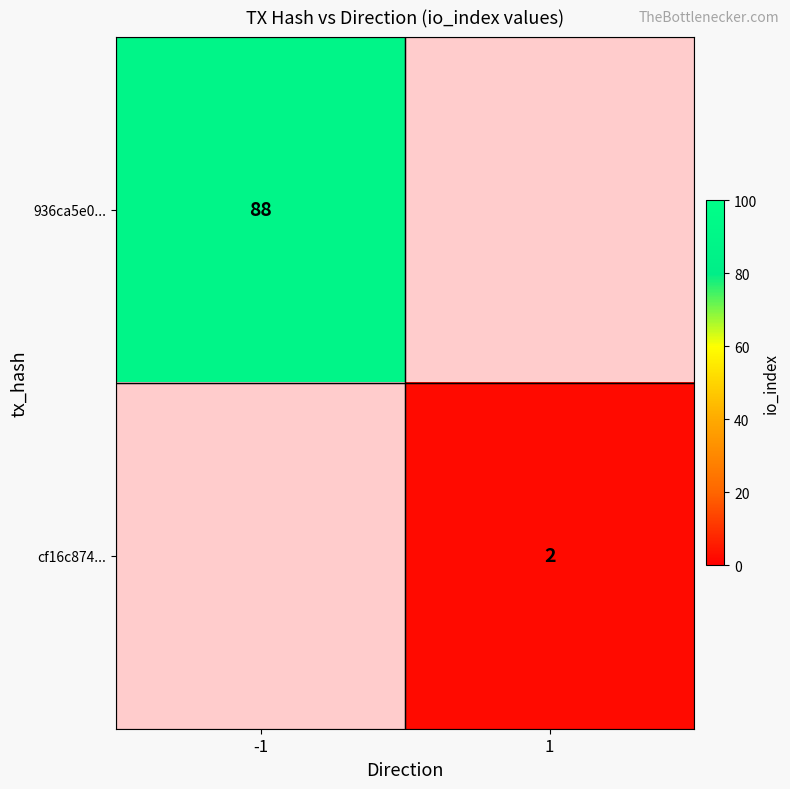

The 936ca5e0... series shows 88 at -1. True or false?

True